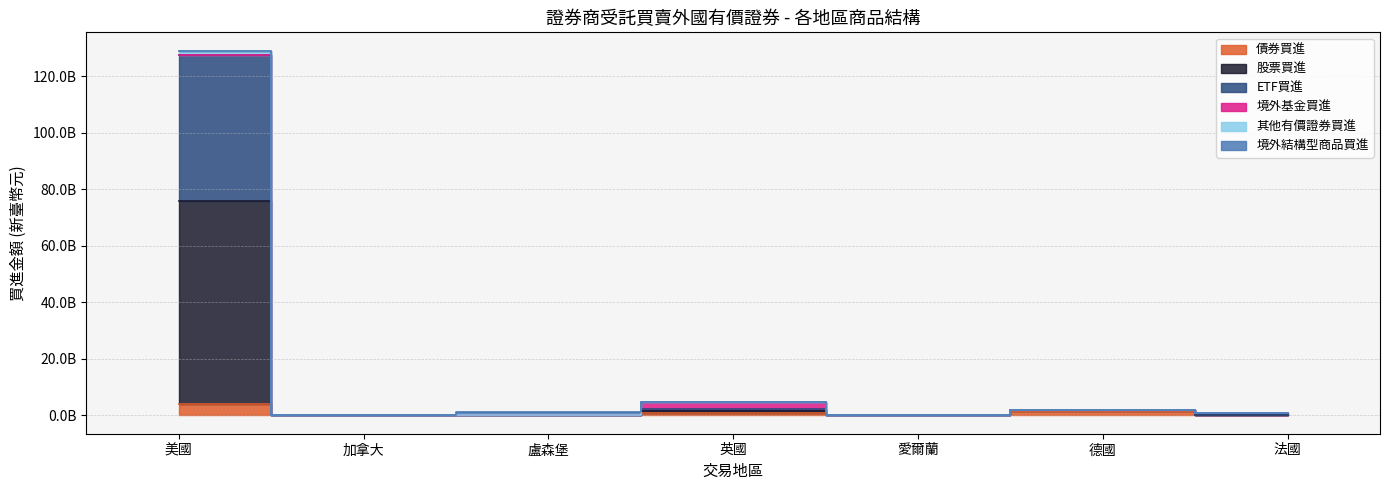

What is the label of the 4th point from the left?

英國